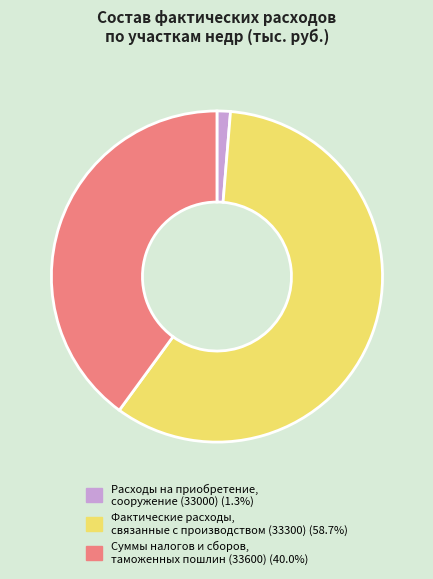

Does any single category account for the majority?

Yes